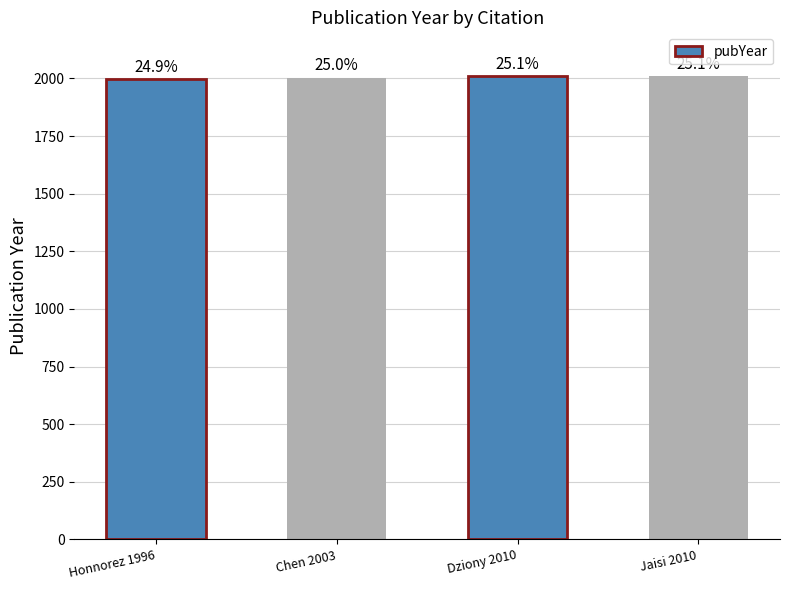

Approximately how many times larger is the value at Dziony 2010 compared to Chen 2003?

1.0